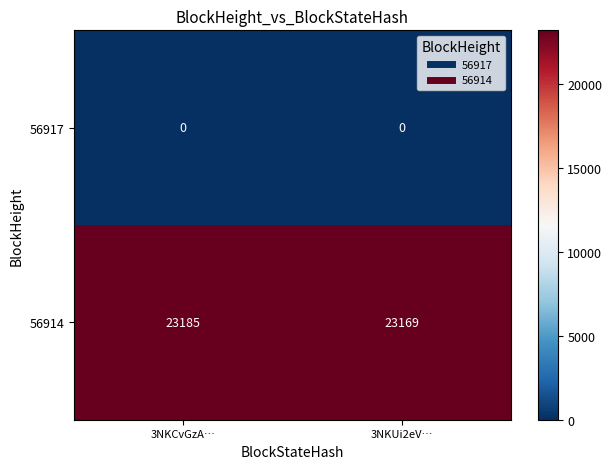

At how many categories does at least one series exceed 322?

2